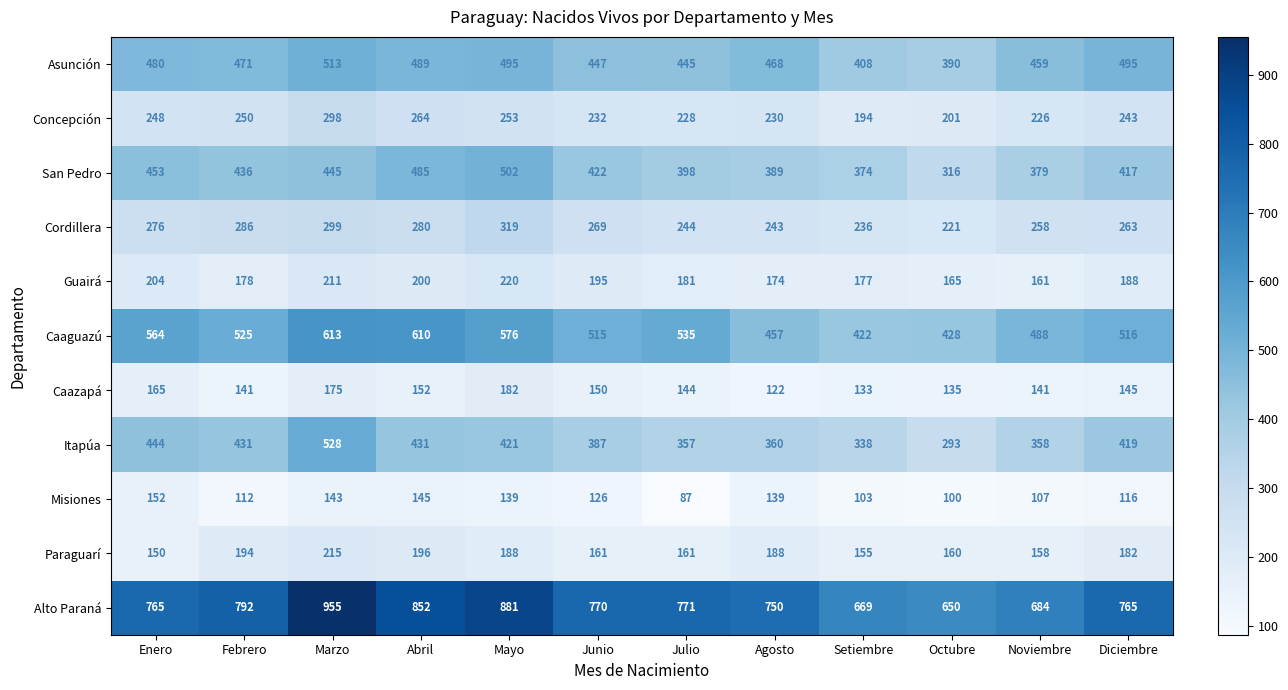

Which series has the largest range (max minus min)?

Alto Paraná